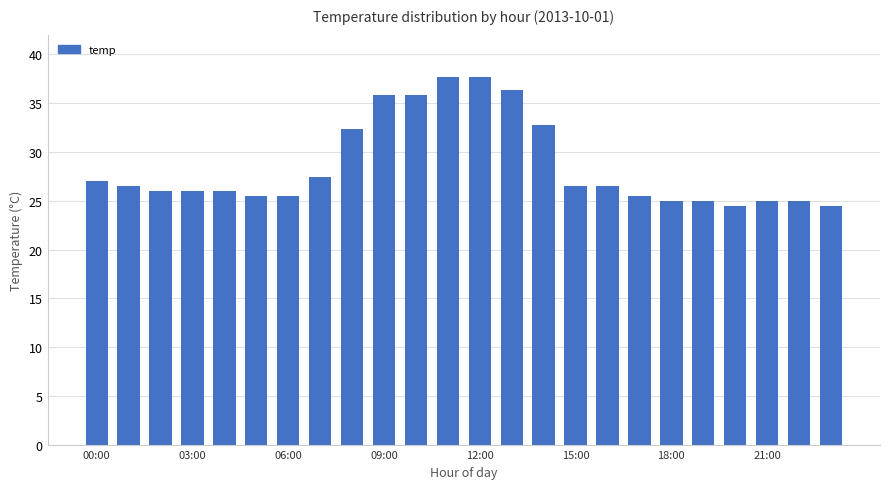

What is the value of the 5th bar from the left?

26.0